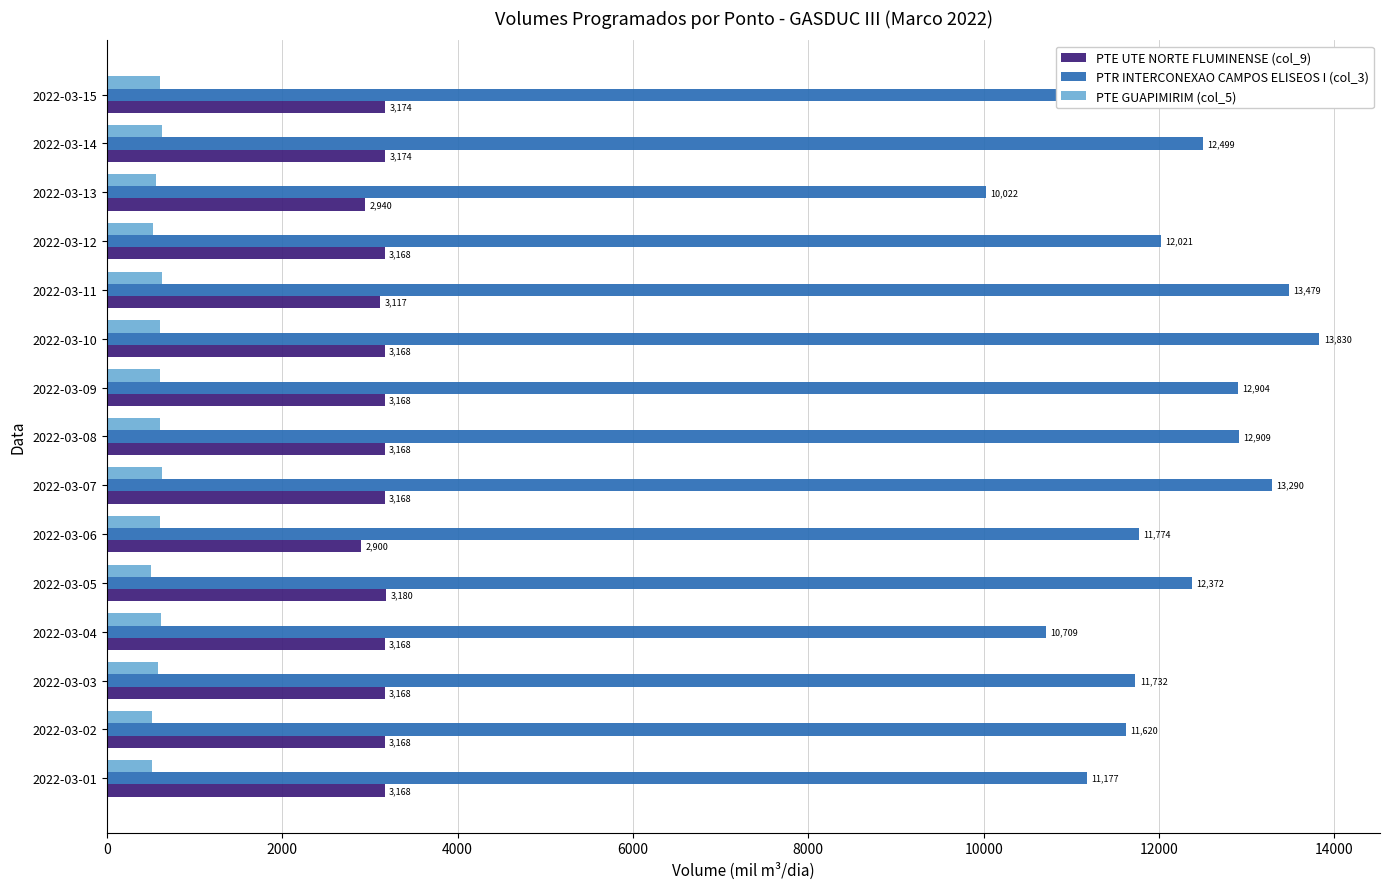

What is the difference between the second highest and minimum values in the PTE UTE NORTE FLUMINENSE (col_9) series?

274.0